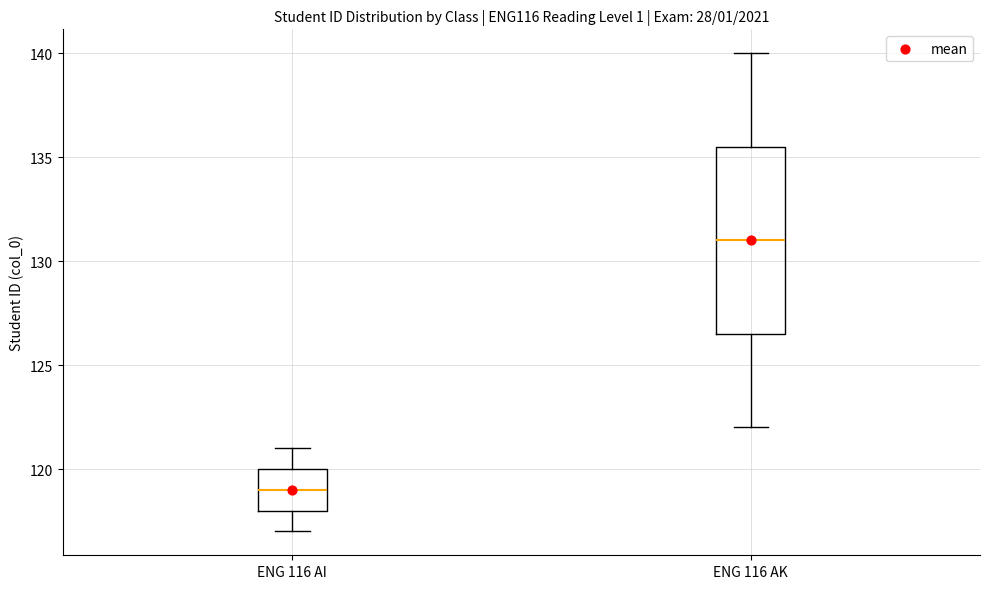

Where is the upper edge of the box for ENG 116 AI on the y-axis? The values are not printed on the chart, so give them approximately, as read against the axis.

120.0